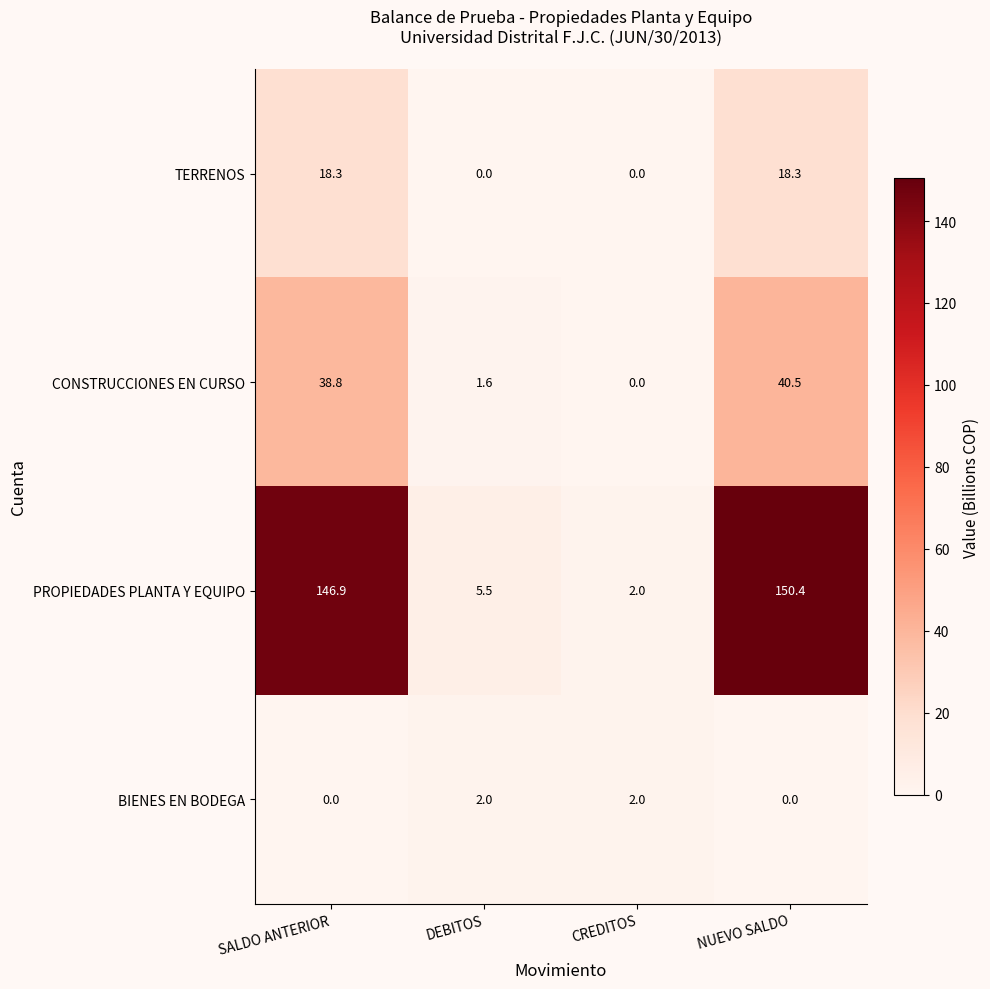

Which series has the largest total across all categories?

PROPIEDADES PLANTA Y EQUIPO